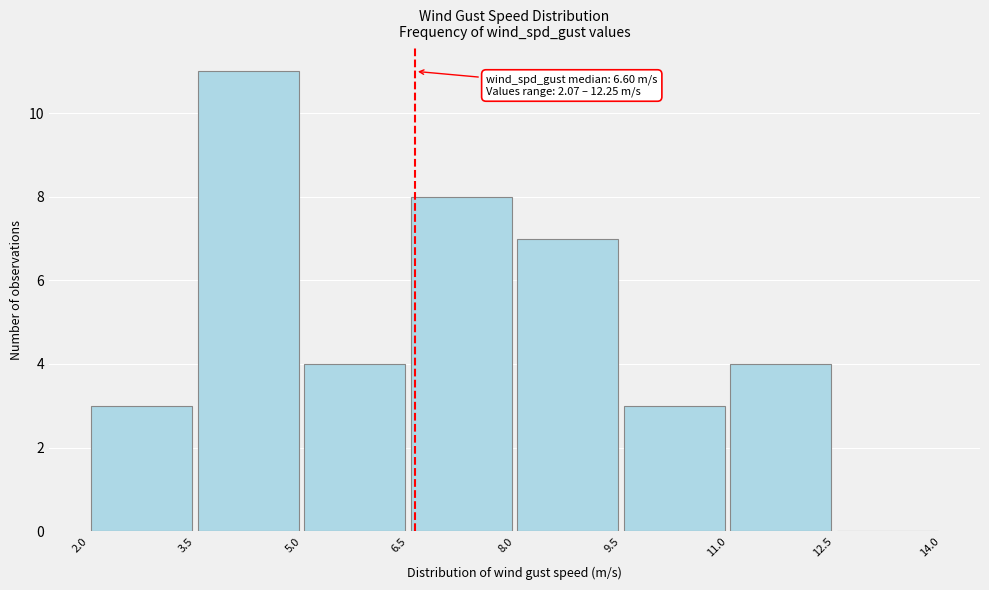

Which range on the x-axis has the tallest bar?

3.5 to 5.0